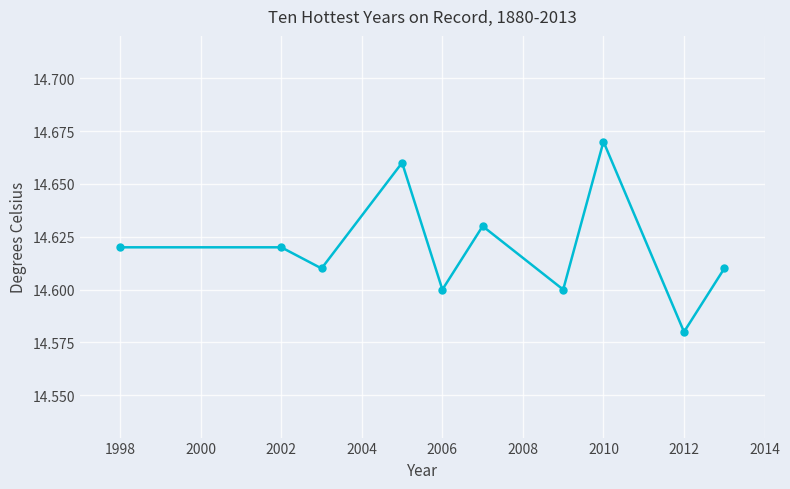

How many values are between 14 and 15?

10